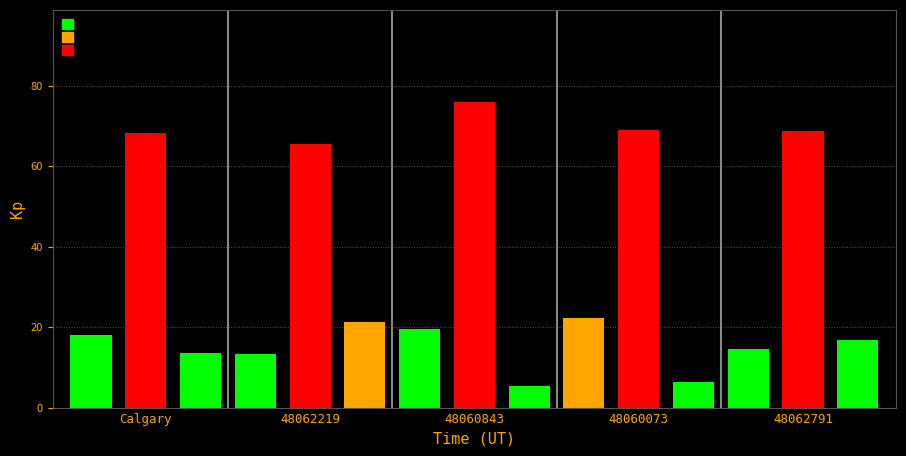

How many values exceed 19?

8